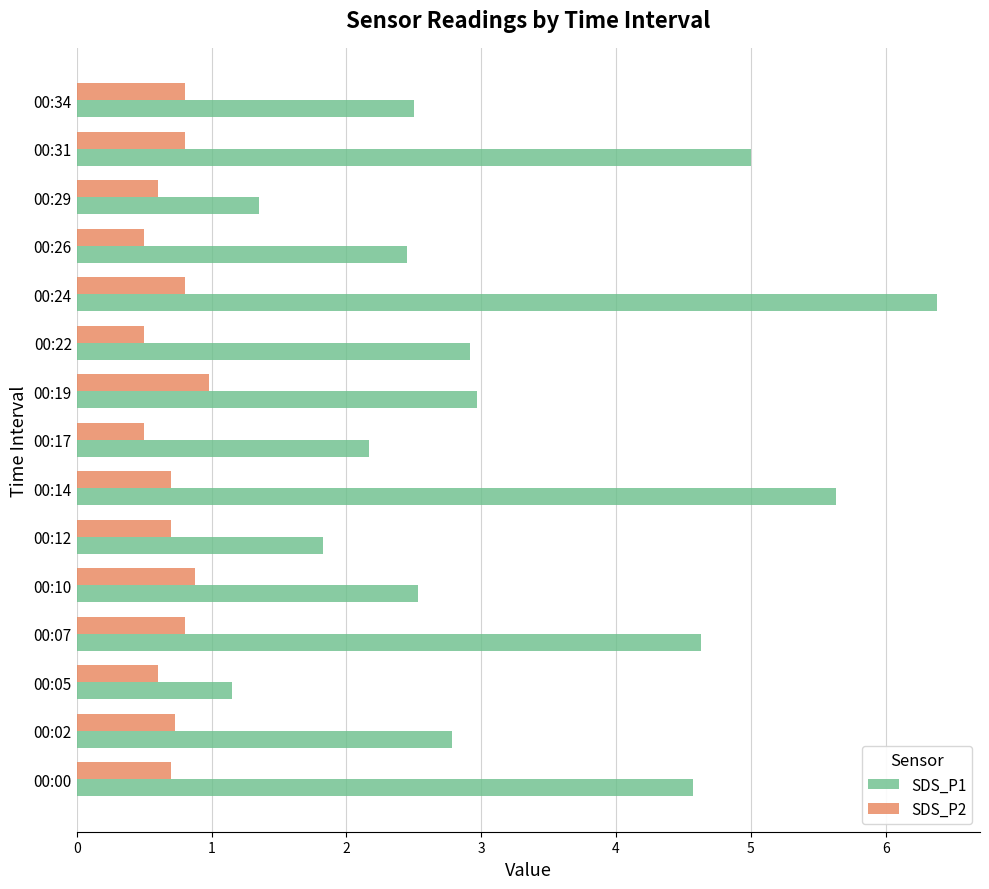

The value of SDS_P1 at 00:19 is 4.9. True or false?

False